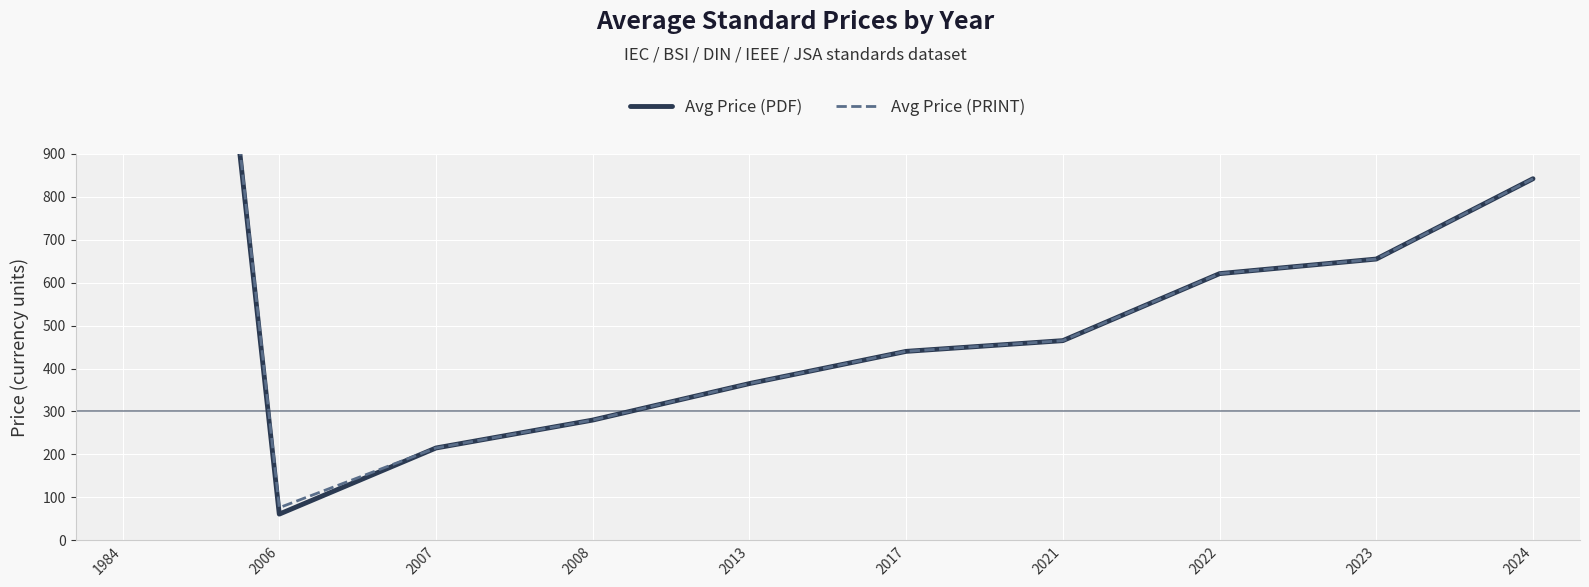

List the series in order of their overall mean, lowest first.

Avg Price (PDF), Avg Price (PRINT)